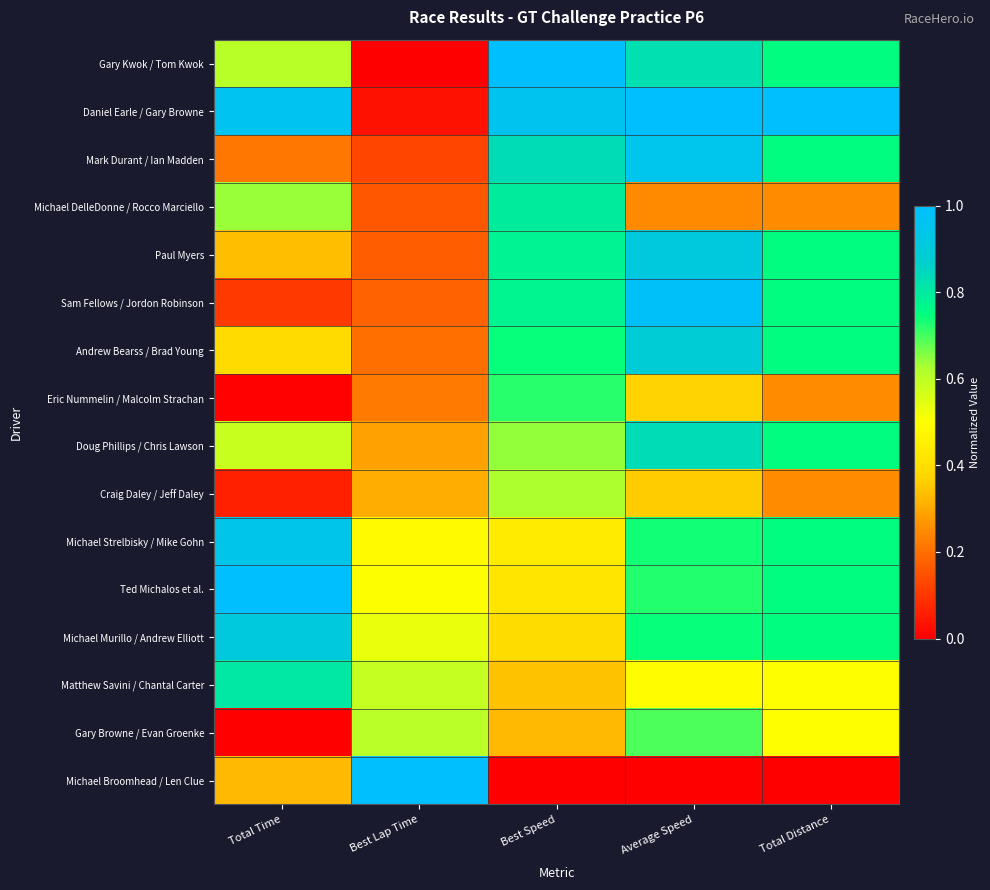

At which category is the sum across all series the highest?

Average Speed